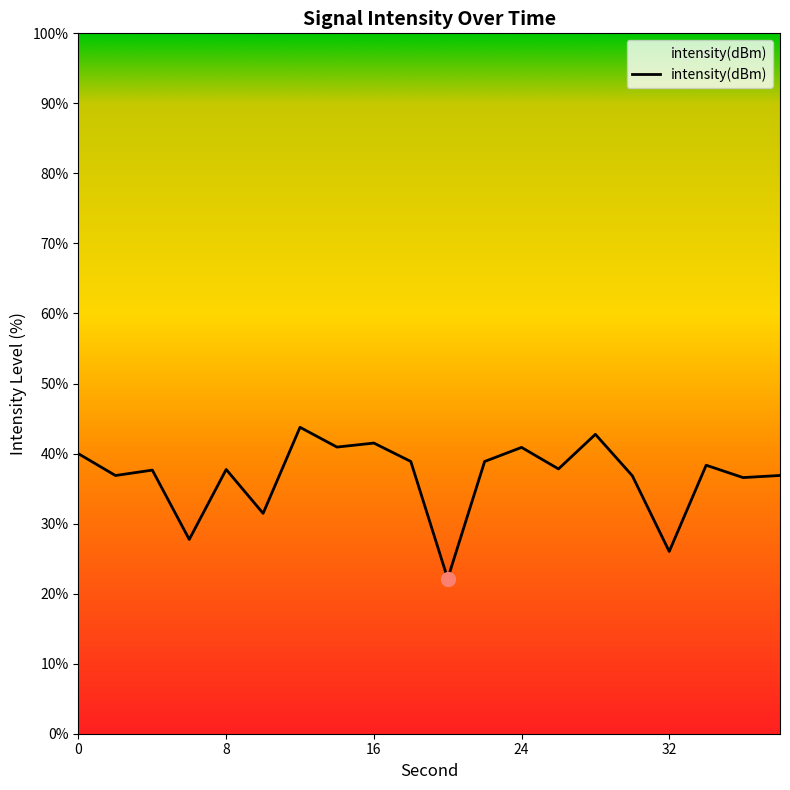

What is the difference between the maximum and minimum values?

21.6